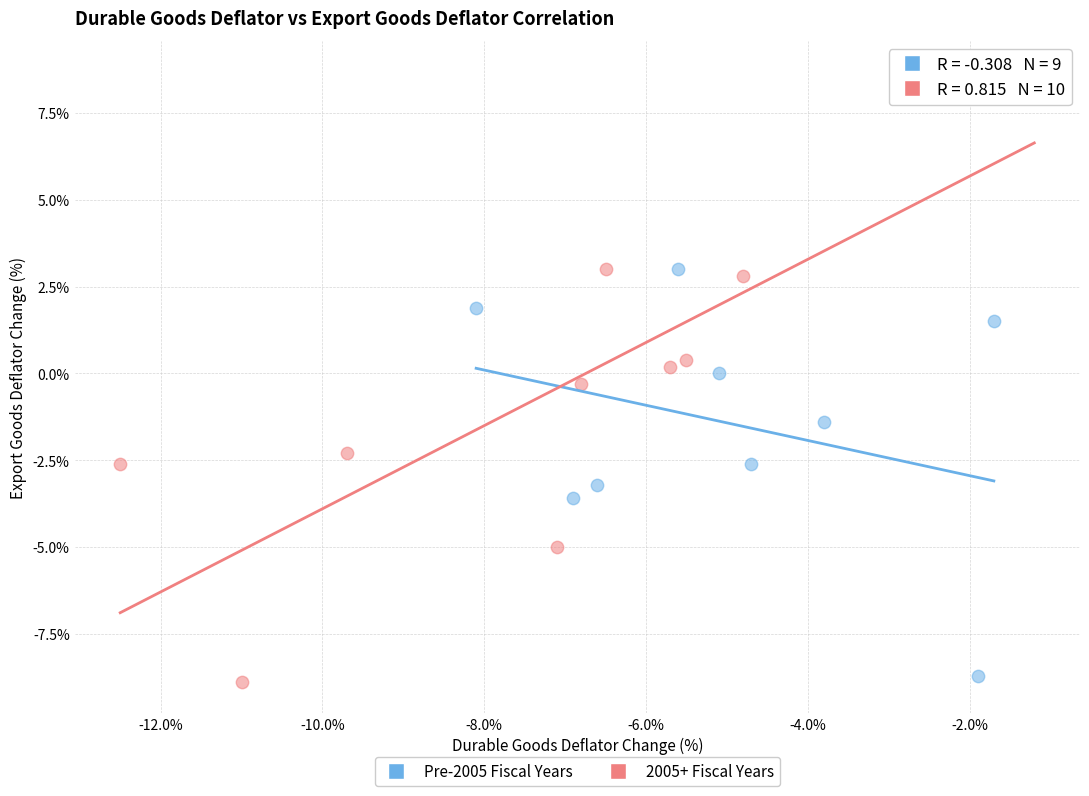

Which series reaches the minimum Y coordinate?

2005+ Fiscal Years